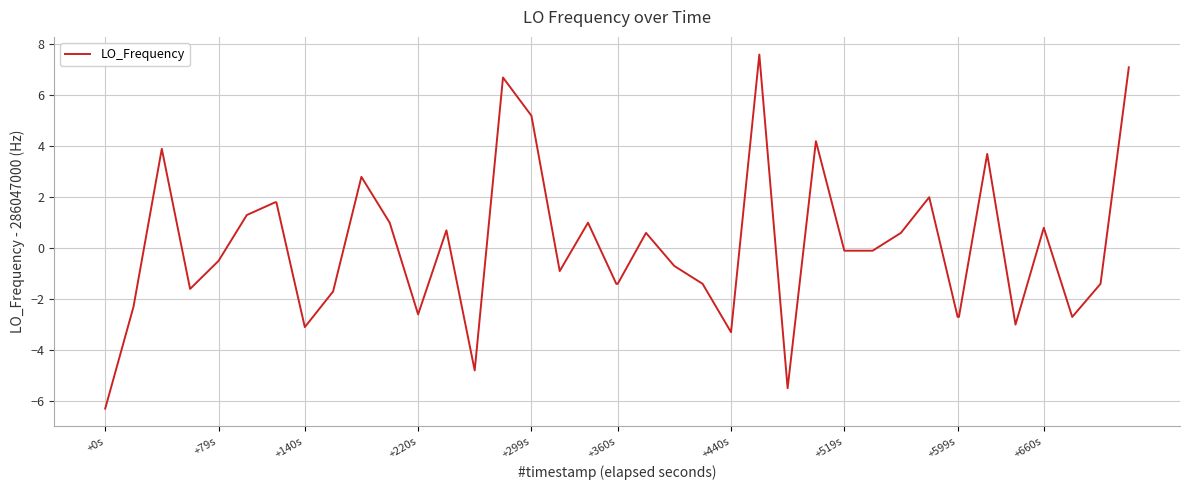

What is the difference between the maximum and minimum values?

13.9